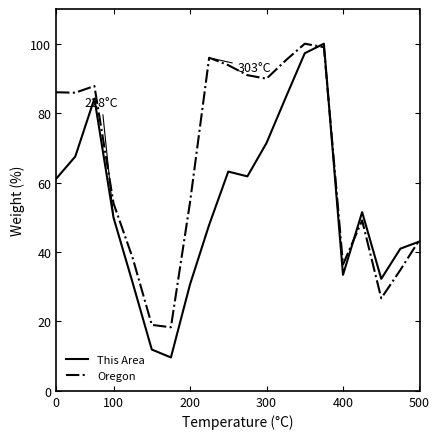

Rank the series by their average value, from lowest to highest.

This Area, Oregon